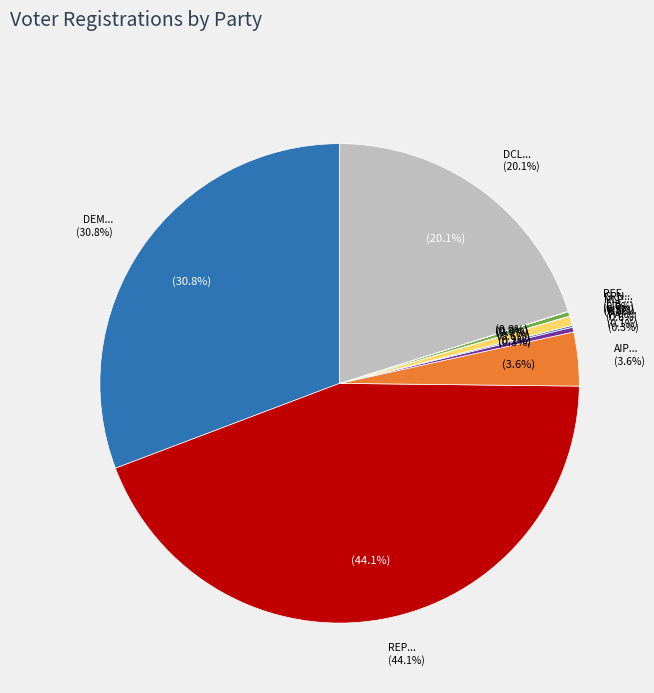

What percentage is the p16-R-106903 slice, to the nearest percent?

3%